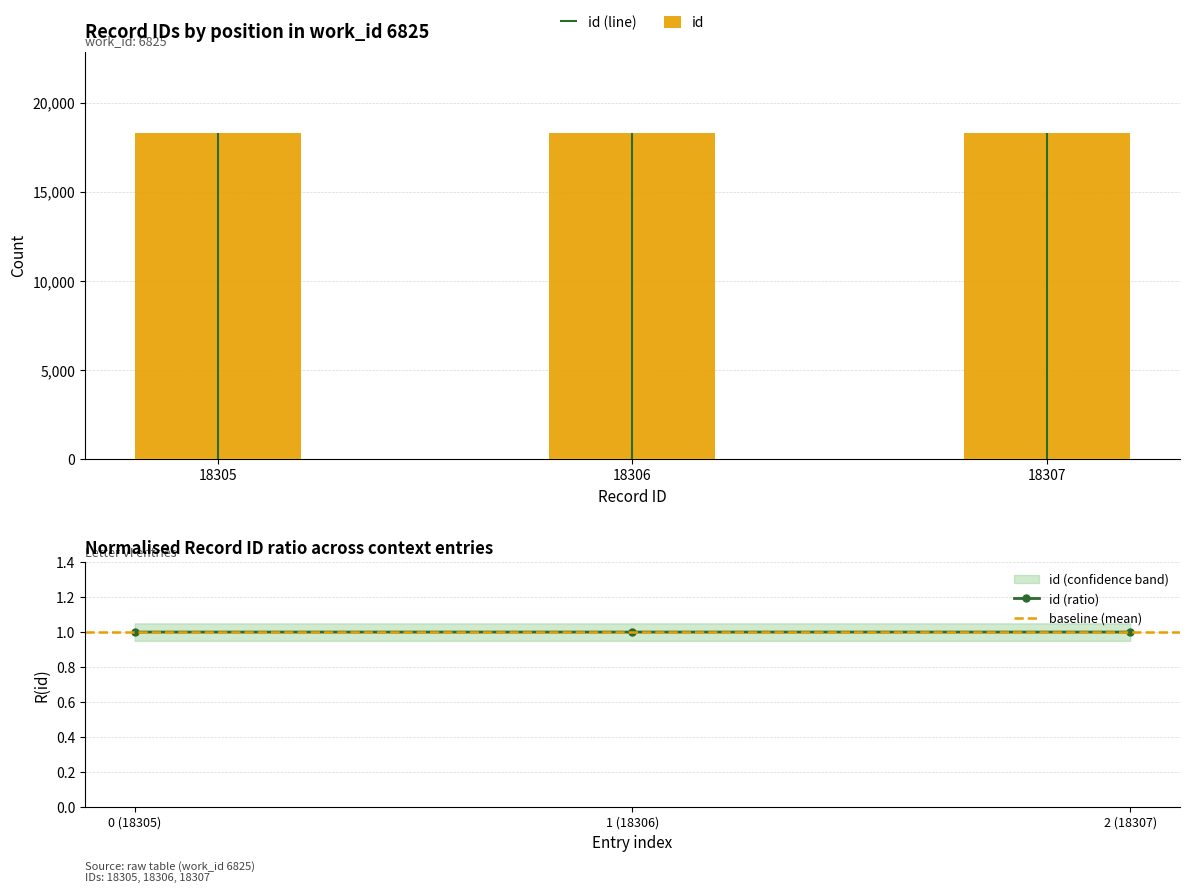

Are the bars horizontal?

No